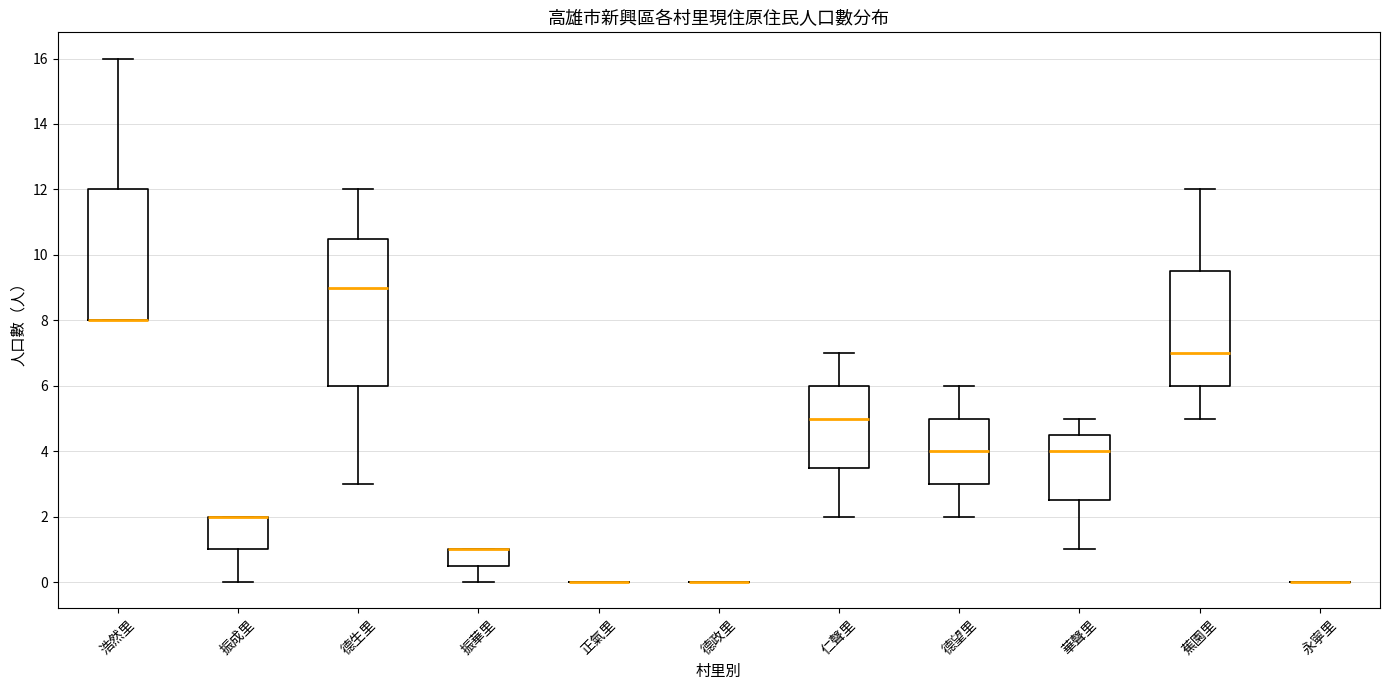

Reading left to right, transcribe this box plot: for each box, give where its median line is, the range the box spans, and where its two whiskers end, as read against the y-axis. The values are not printed on the chart, so give them approximately, as read against the axis.

浩然里: median 8.0 (drawn on the box's lower edge), box 8.0 to 12.0, whiskers 8.0 to 16.0
振成里: median 2.0 (drawn on the box's upper edge), box 1.0 to 2.0, whiskers 0.0 to 2.0
德生里: median 9.0, box 6.0 to 10.6, whiskers 3.0 to 12.0
振華里: median 1.0 (drawn on the box's upper edge), box 0.6 to 1.0, whiskers 0.0 to 1.0
正氣里: box collapsed to a line at 0.0, whiskers 0.0 to 0.0
德政里: box collapsed to a line at 0.0, whiskers 0.0 to 0.0
仁聲里: median 5.0, box 3.6 to 6.0, whiskers 2.0 to 7.0
德望里: median 4.0, box 3.0 to 5.0, whiskers 2.0 to 6.0
華聲里: median 4.0, box 2.6 to 4.6, whiskers 1.0 to 5.0
蕉園里: median 7.0, box 6.0 to 9.6, whiskers 5.0 to 12.0
永寧里: box collapsed to a line at 0.0, whiskers 0.0 to 0.0